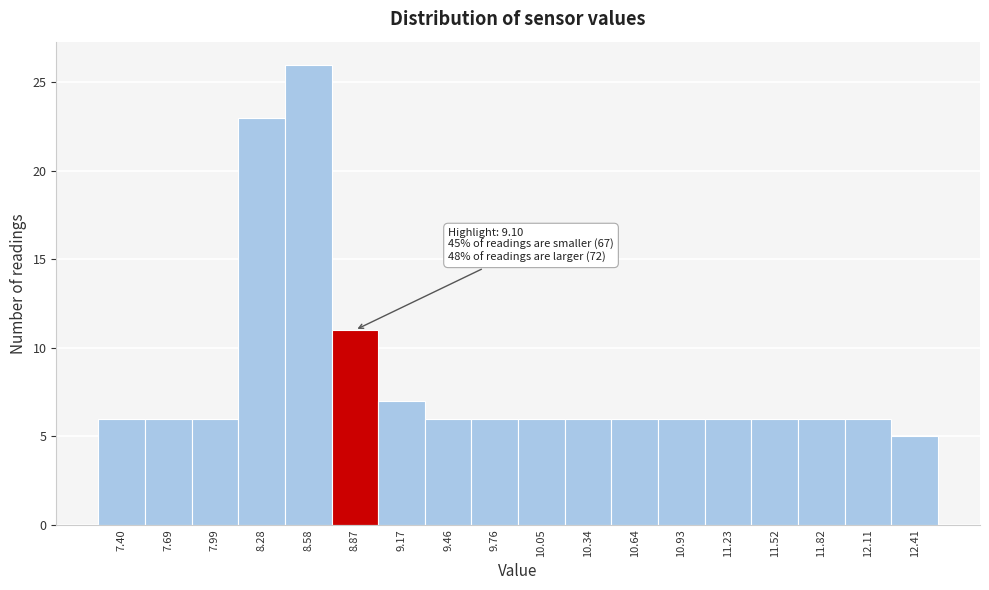

Reading right to left, transcribe all the data shown in this chart.

12.41=5	12.11=6	11.82=6	11.52=6	11.23=6	10.93=6	10.64=6	10.34=6	10.05=6	9.76=6	9.46=6	9.17=7	8.87=11	8.58=26	8.28=23	7.99=6	7.69=6	7.40=6